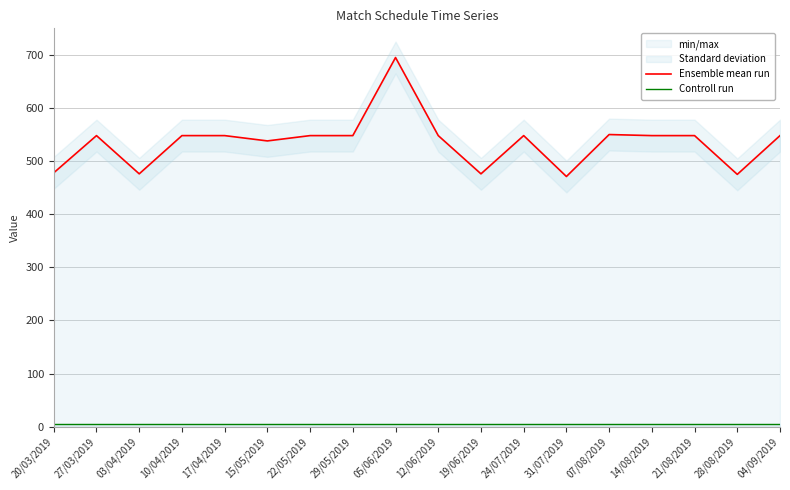

The value of Controll run at 17/04/2019 is 4. True or false?

True